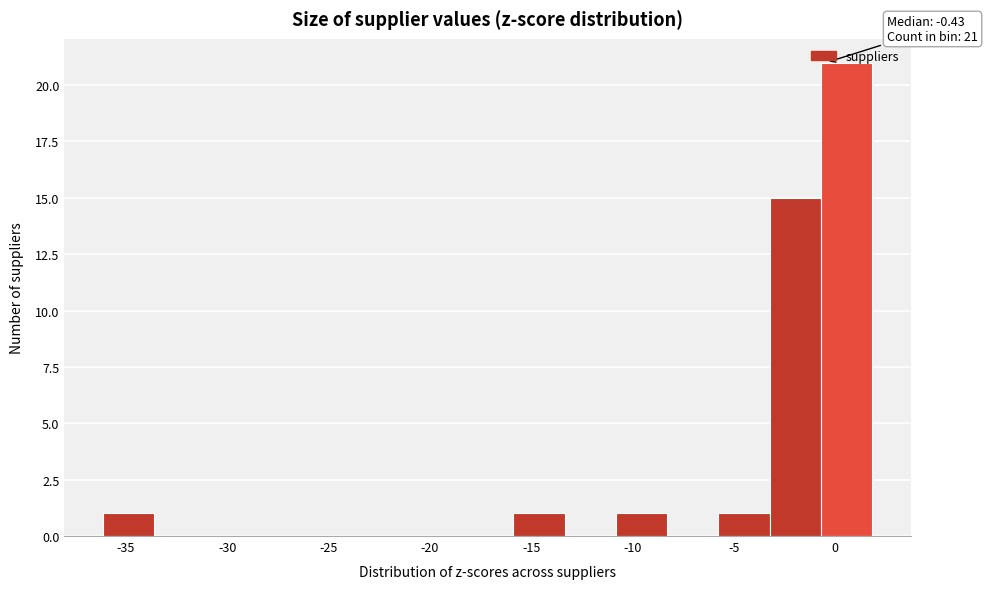

Over which range of the x-axis is the bar tallest?

-0.5 to 2.0